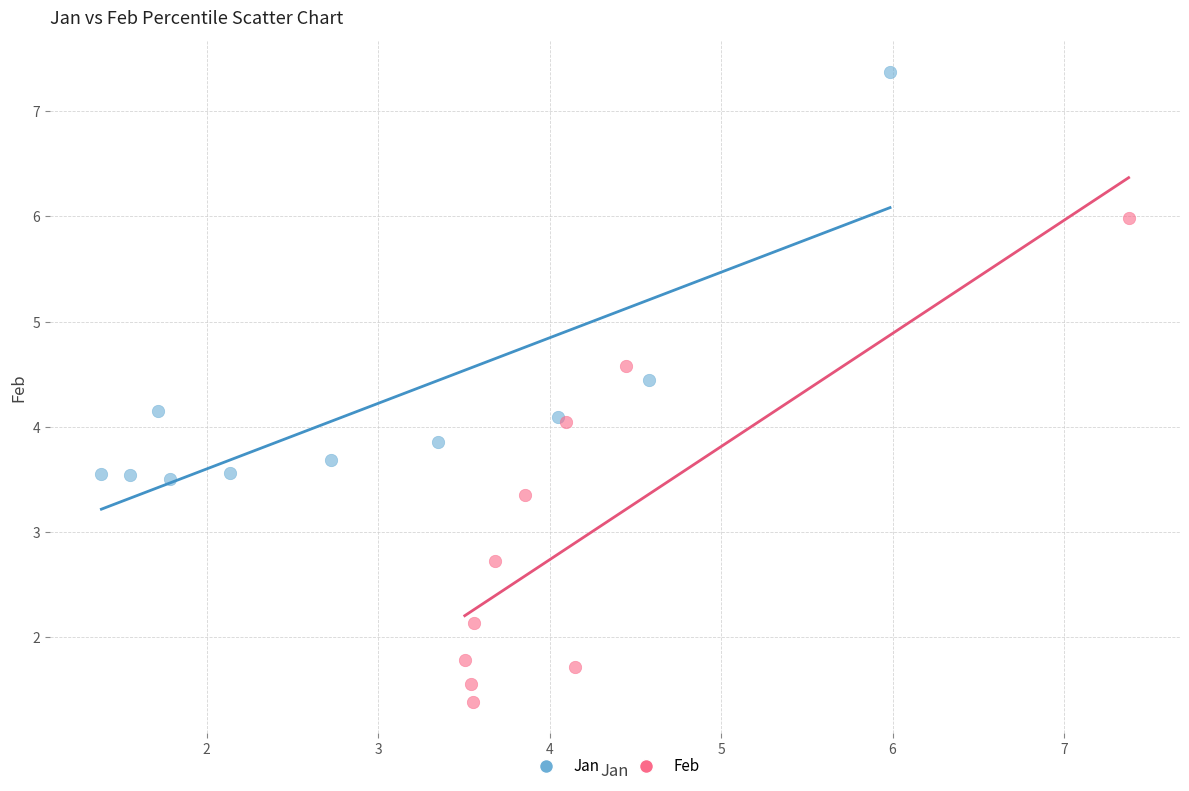

Which series contains the lowest Y value?

Feb